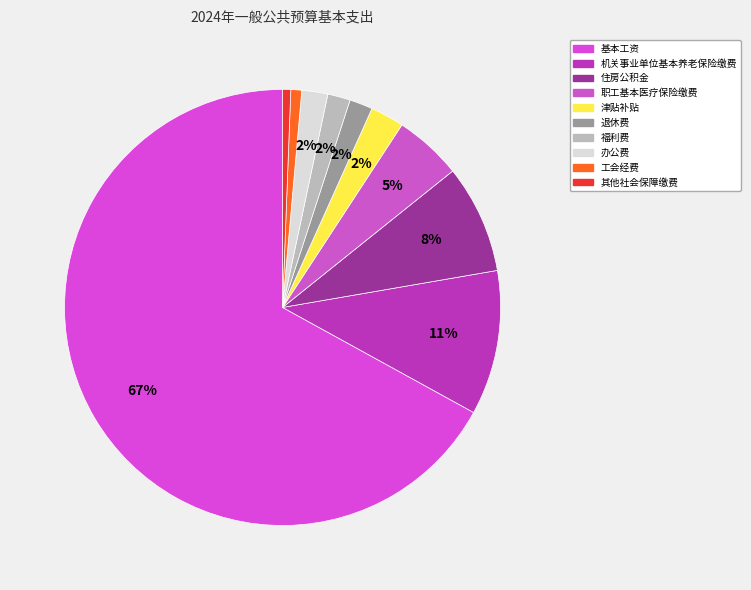

How many slices are in this pie chart?

10